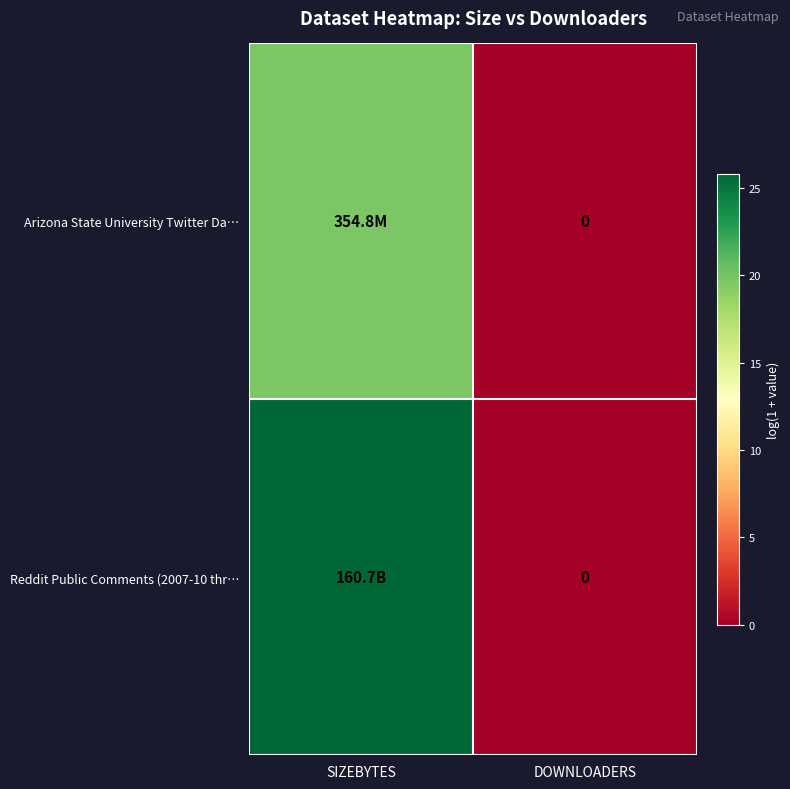

The value of Arizona State University Twitter Da… at DOWNLOADERS is -12.5. True or false?

False